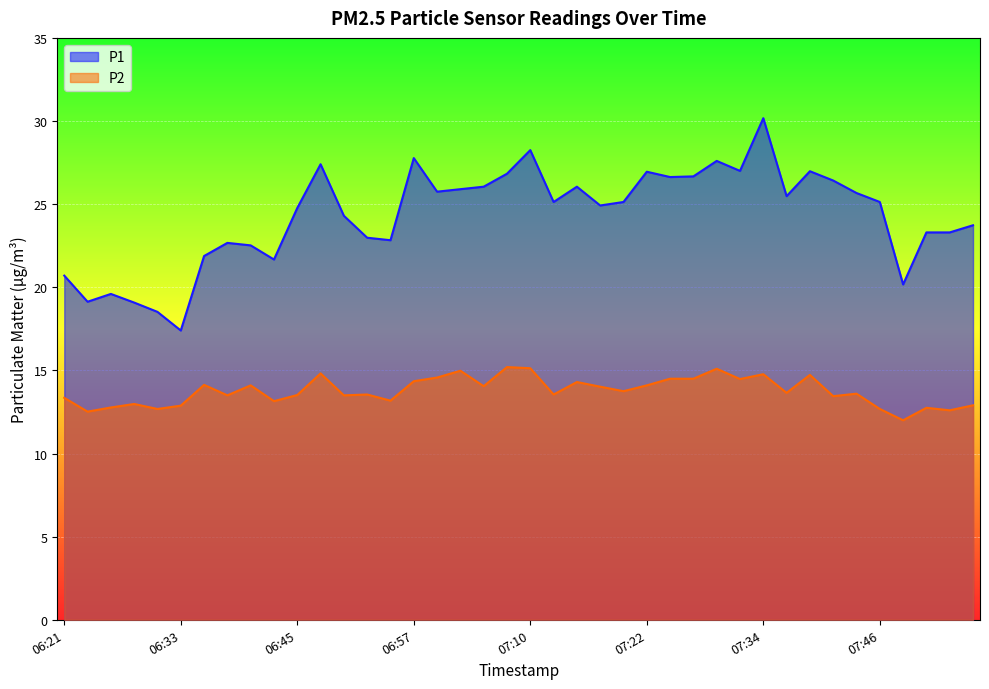

Reading right to left, list all the values displayed in this chart.

P1: 23.7	23.3	23.3	20.2	25.1	25.7	26.4	27.0	25.5	30.2	27.0	27.6	26.7	26.6	26.9	25.1	24.9	26.1	25.1	28.2	26.8	26.1	25.9	25.8	27.8	22.8	23.0	24.3	27.4	24.8	21.7	22.5	22.7	21.9	17.4	18.5	19.1	19.6	19.1	20.7
P2: 12.9	12.6	12.8	12.0	12.7	13.6	13.4	14.7	13.7	14.8	14.5	15.1	14.5	14.5	14.1	13.8	14.0	14.3	13.6	15.1	15.2	14.1	15.0	14.6	14.3	13.2	13.6	13.5	14.8	13.5	13.2	14.1	13.5	14.1	12.9	12.7	13.0	12.8	12.5	13.3